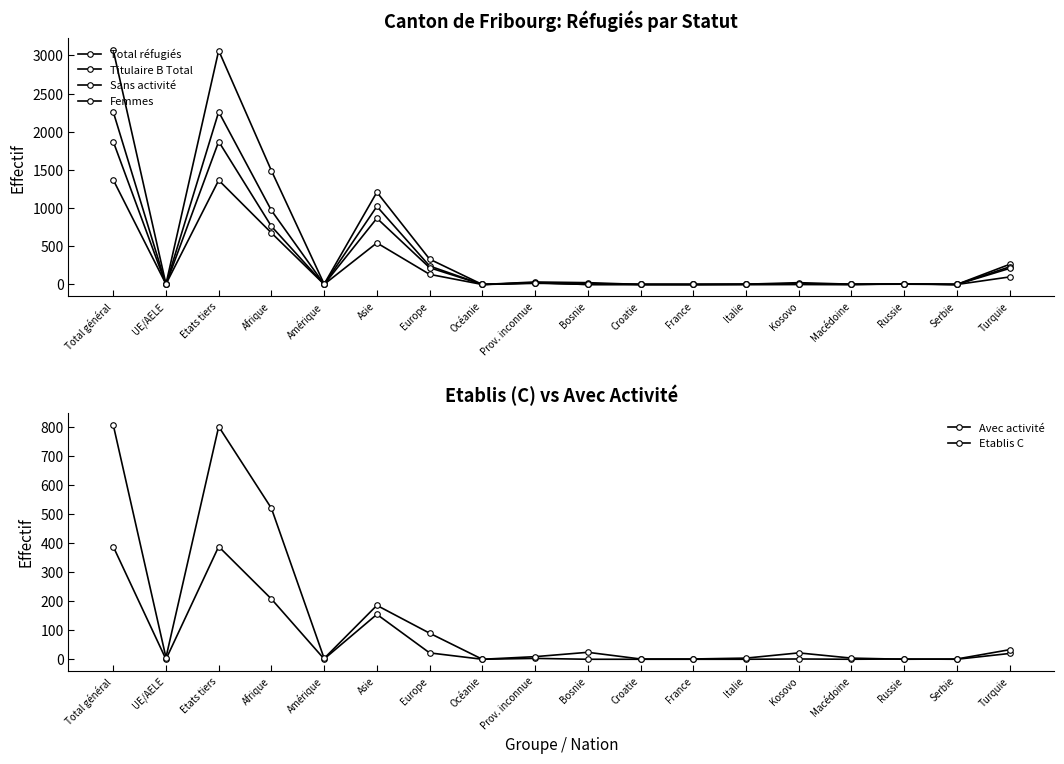

True or false: Etablis C has more than 1 points higher than both neighbors.

True